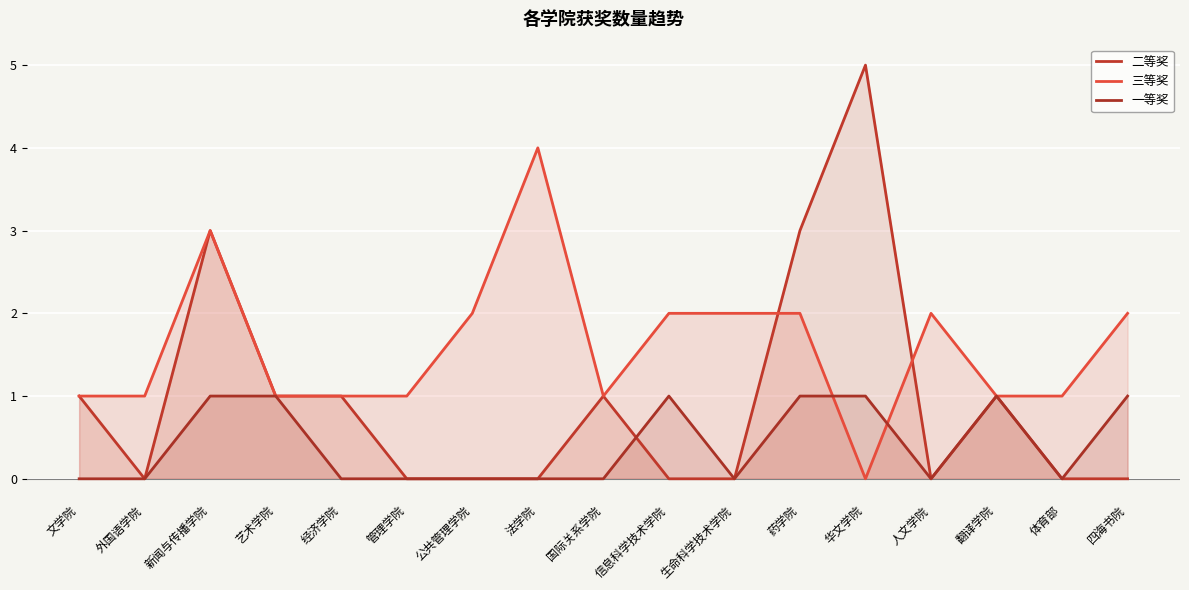

At 艺术学院, list the series in order from largest to smallest.

二等奖, 三等奖, 一等奖